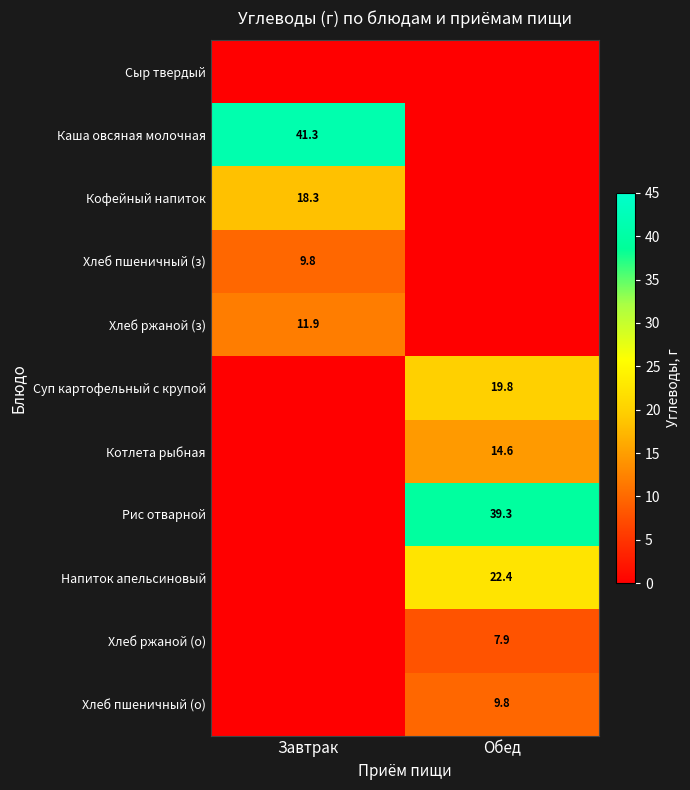

The Кофейный напиток series shows 18.3 at Завтрак. True or false?

True